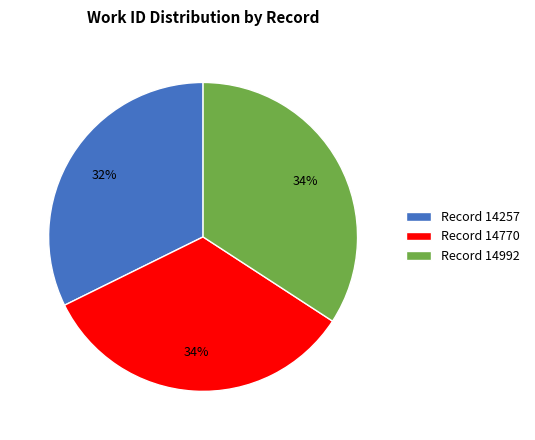

To the nearest percent, what percentage of the pie is Record 14770?

34%